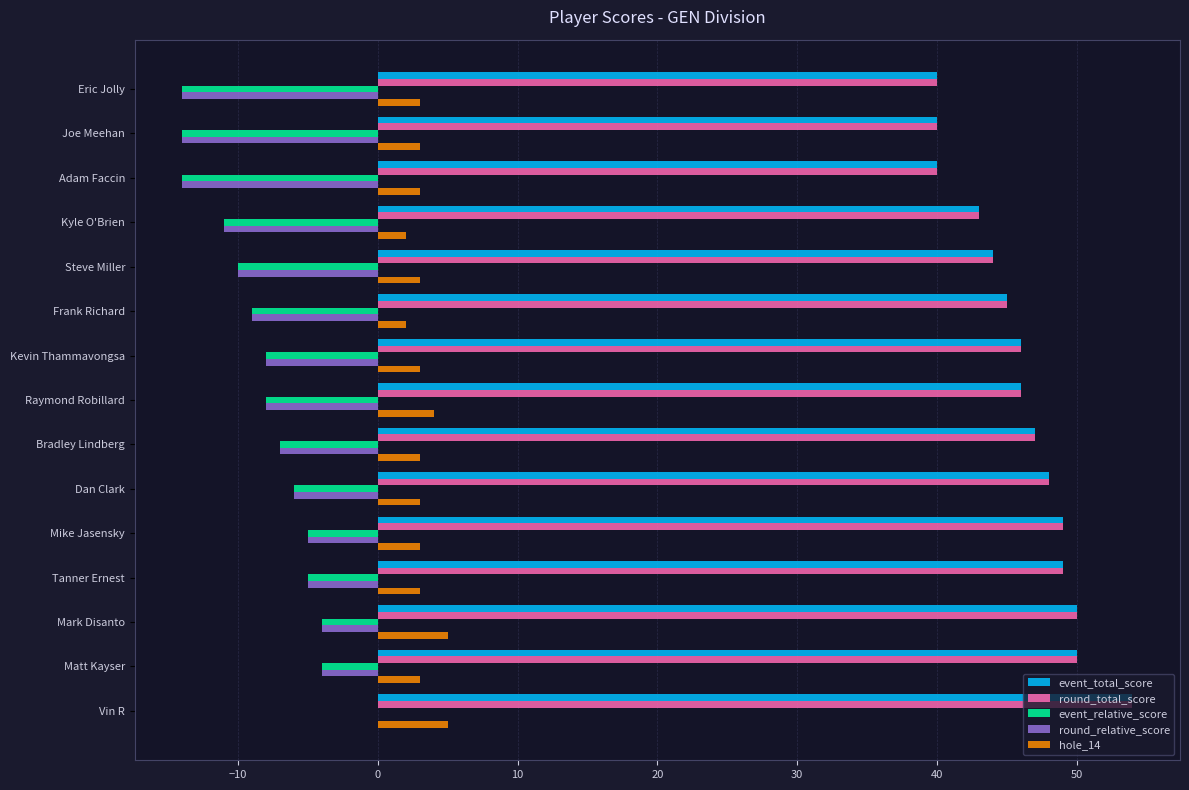

What are all the series names shown in the legend?

event_total_score, round_total_score, event_relative_score, round_relative_score, hole_14